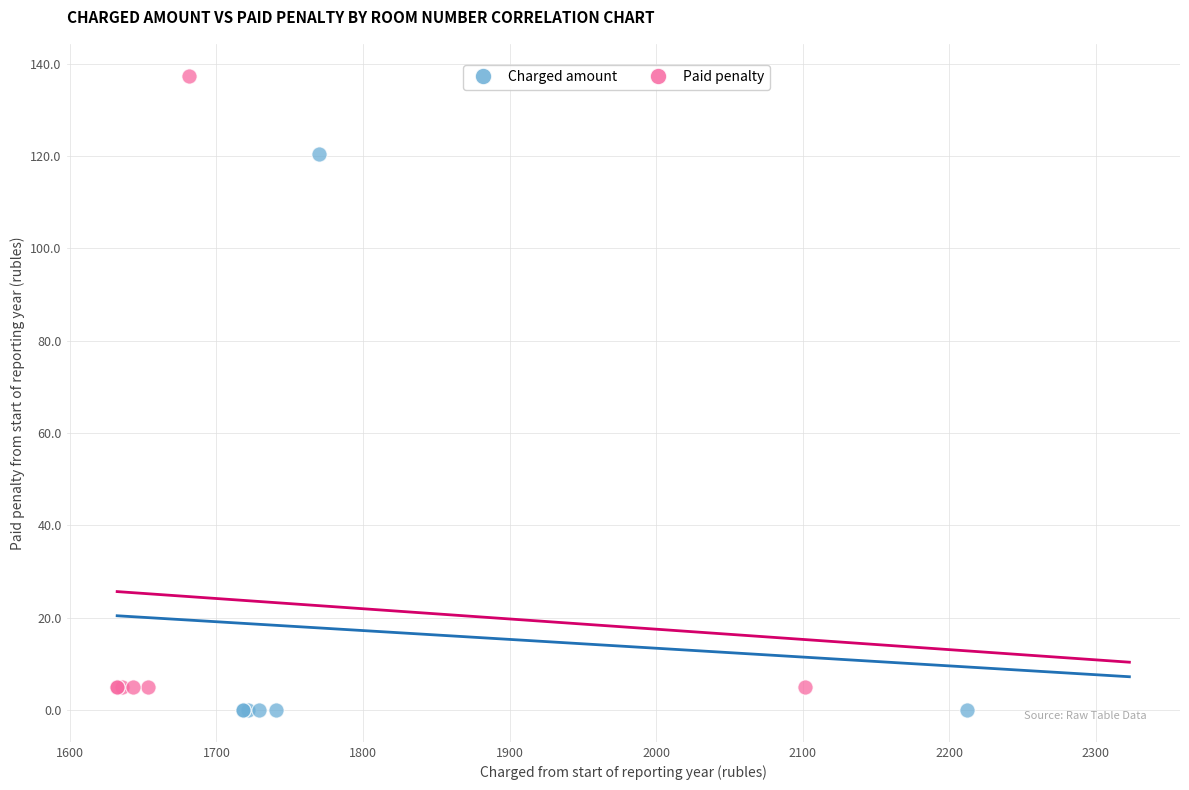

Which series reaches the maximum Y coordinate?

Paid penalty